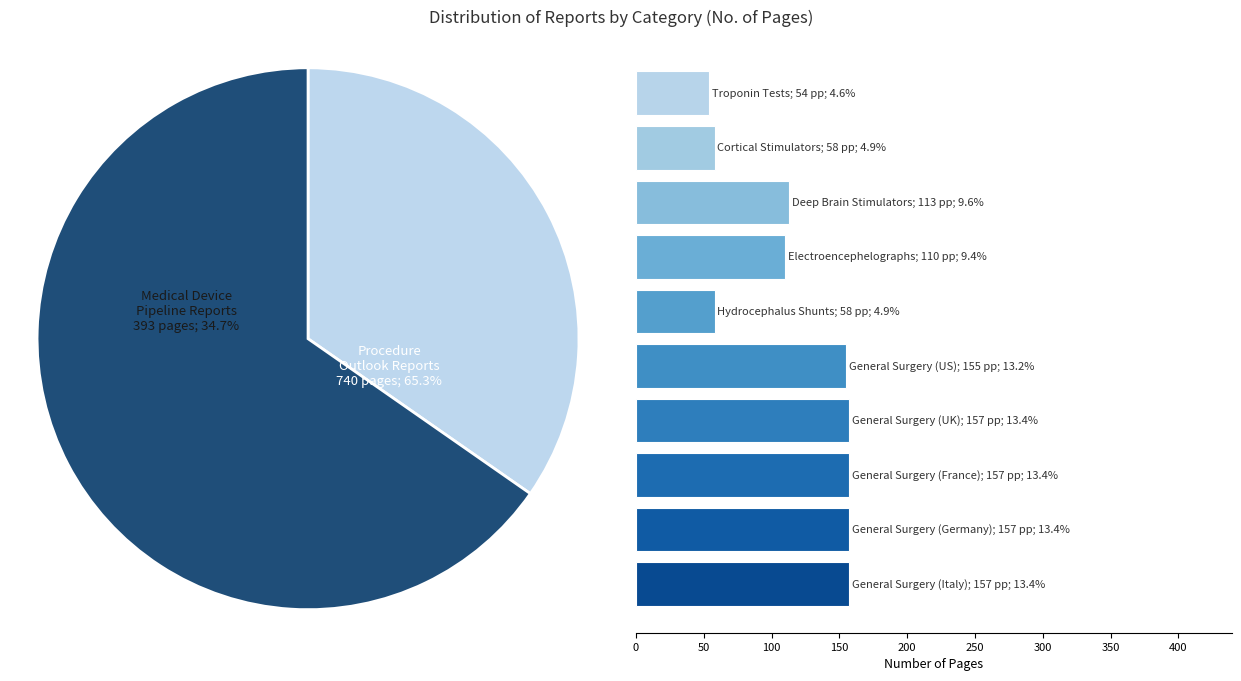

To the nearest percent, what percentage of the pie is Electroencephelographs?

9%